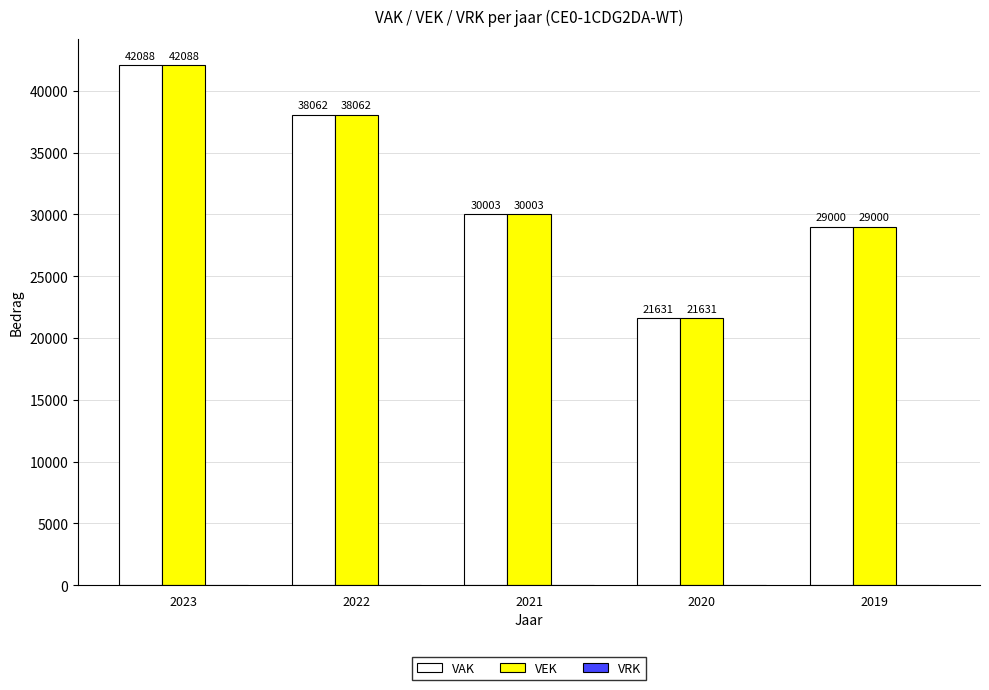

What is the difference between the highest and lowest values at 2021?

0